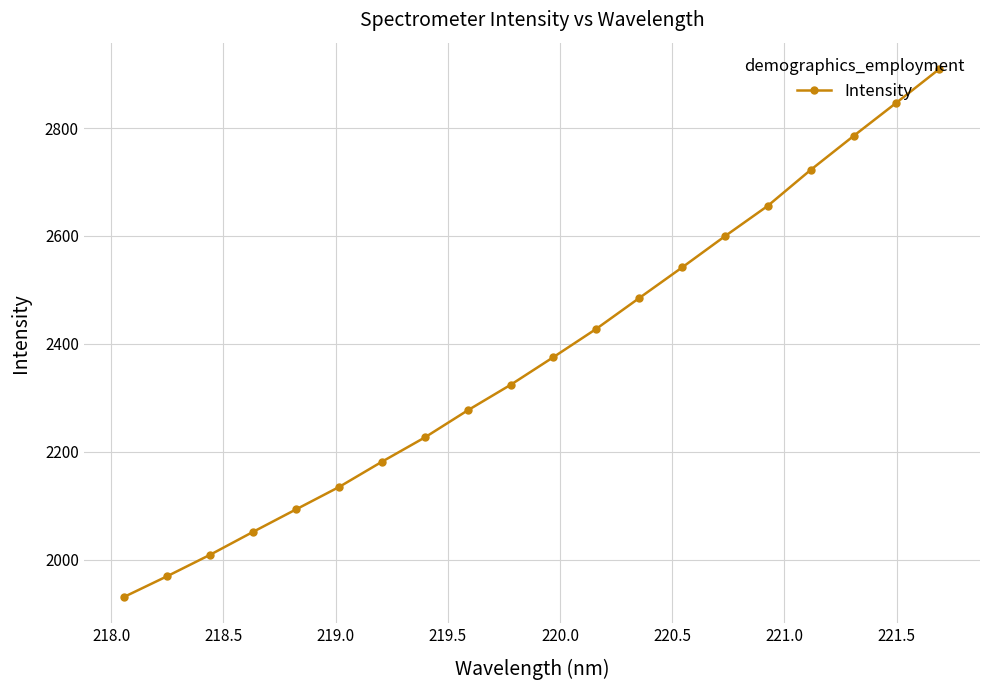

True or false: there are more than 0 points higher than both neighbors.

False